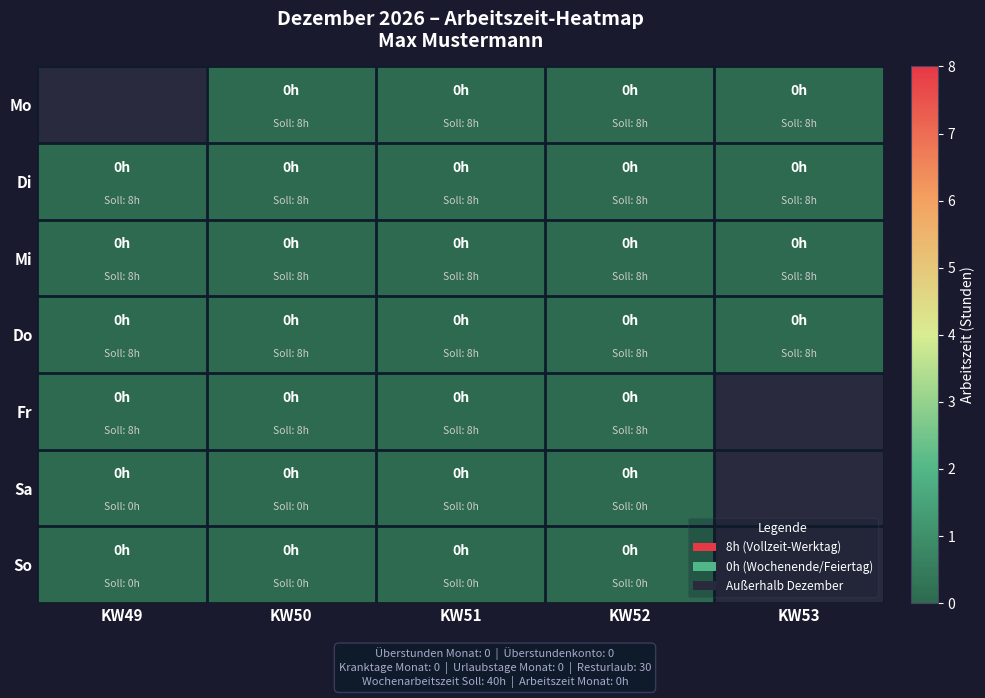

True or false: Di has a value of 0.0 at KW51.

True